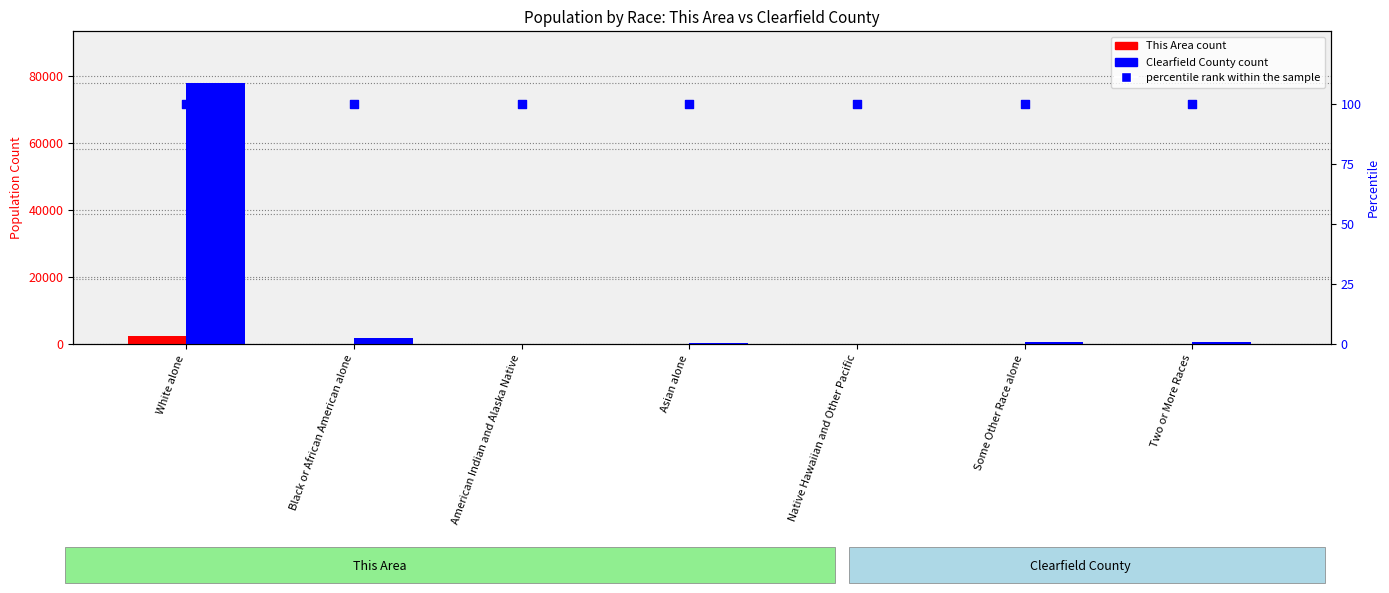

Is the value of This Area at Black or African American alone greater than the value of percentile rank within the sample at Two or More Races?

No